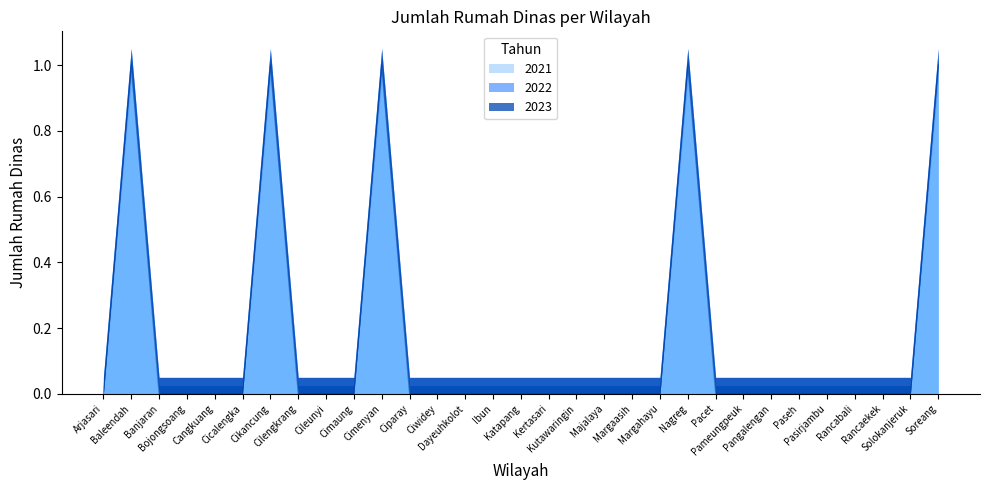

Is the value of 2023 at Arjasari greater than the value of 2021 at Solokanjeruk?

No